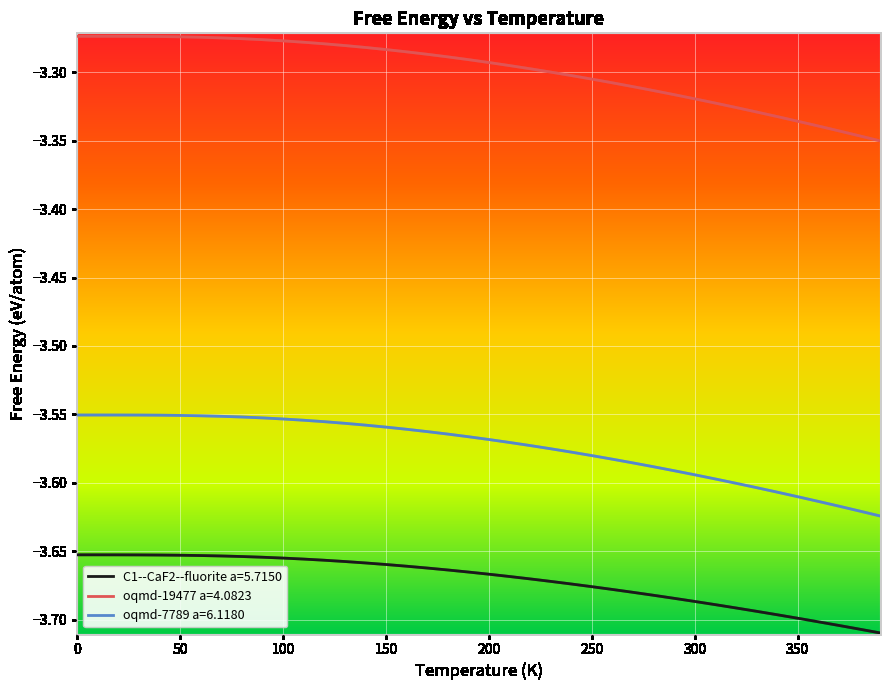

Which series has the largest total across all categories?

oqmd-19477 a=4.0823